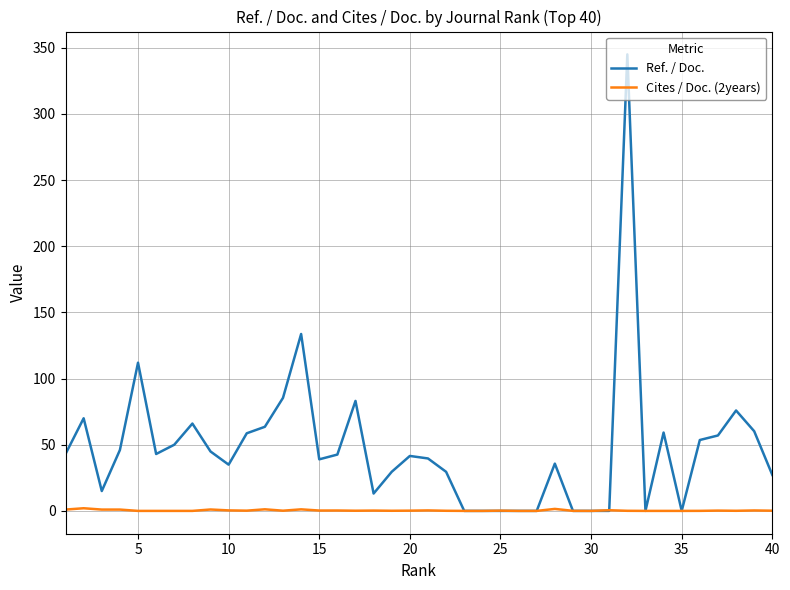

What is the sum of all Cites / Doc. (2years) values?

13.9